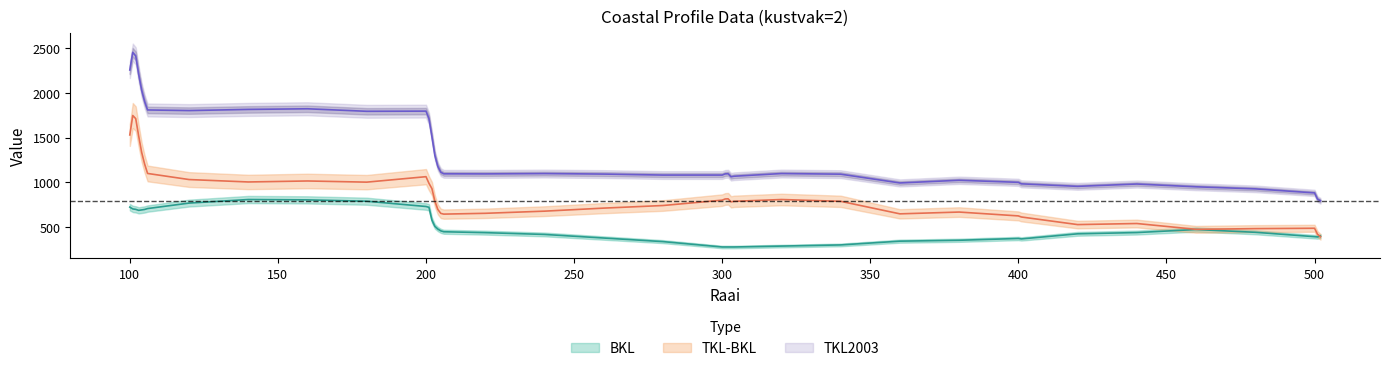

What is the difference between the second highest and second lowest values in the BKL series?

526